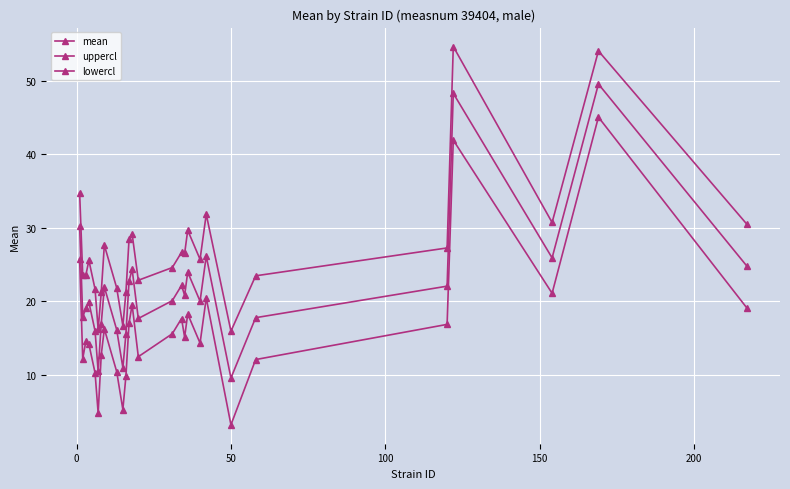

Reading left to right, transcribe all the data shown in this chart.

mean: 30.3	17.9	19.0	19.9	15.9	10.5	16.9	21.9	16.1	11.0	15.6	22.7	24.3	17.6	20.1	22.1	20.8	24.0	20.0	26.1	9.6	17.8	22.1	48.3	25.9	49.6	24.8
uppercl: 34.8	23.6	23.5	25.6	21.6	16.2	21.2	27.6	21.8	16.7	21.3	28.4	29.2	22.9	24.6	26.7	26.5	29.7	25.7	31.8	15.9	23.5	27.3	54.7	30.7	54.1	30.5
lowercl: 25.8	12.2	14.5	14.2	10.2	4.8	12.7	16.2	10.4	5.3	9.9	17.0	19.5	12.4	15.6	17.6	15.1	18.3	14.3	20.4	3.2	12.1	16.8	41.9	21.1	45.1	19.1